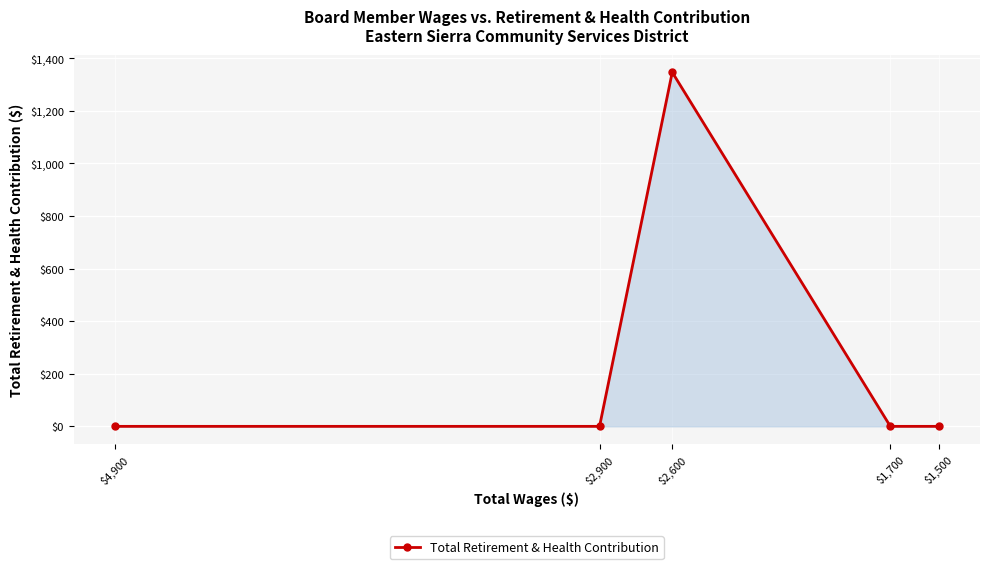

Rank the categories by value from highest to lowest.

$2,600, $4,900, $2,900, $1,700, $1,500